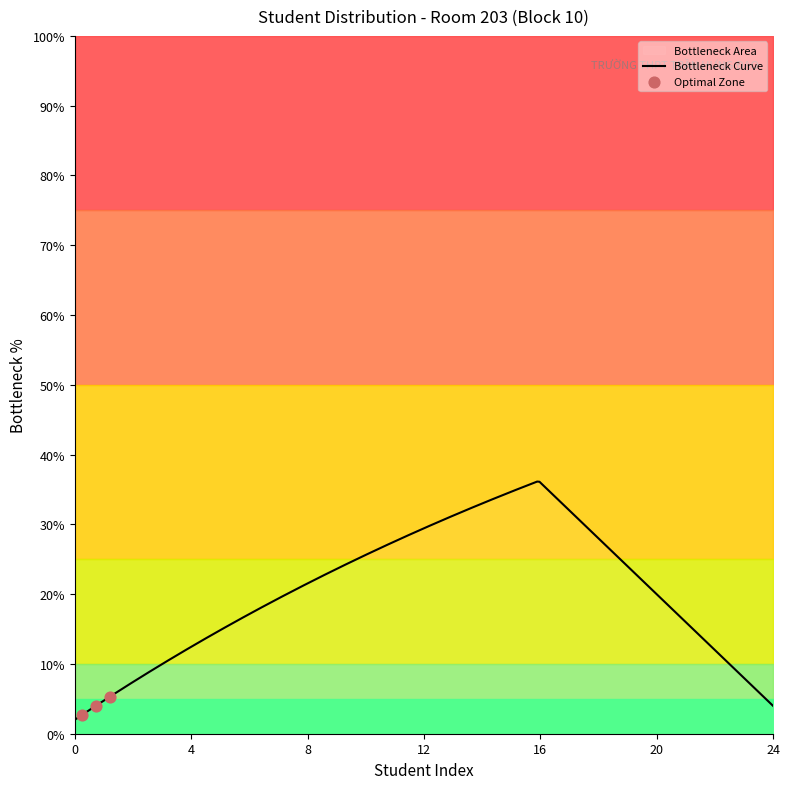

What is the highest value of the Bottleneck Curve series?

36.1